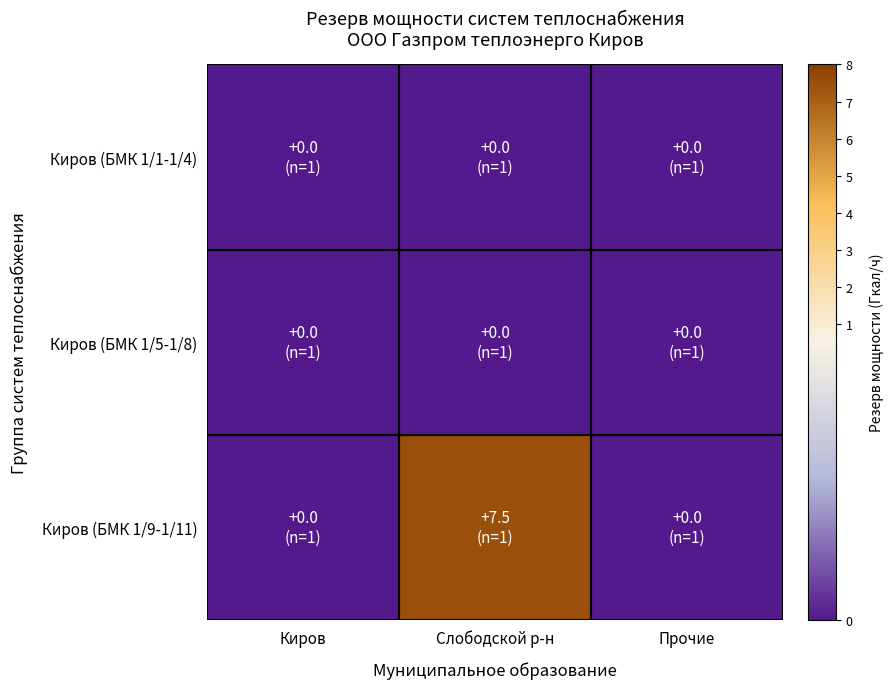

Rank the series at Киров from lowest to highest value.

Киров (БМК 1/1-1/4), Киров (БМК 1/5-1/8), Киров (БМК 1/9-1/11)